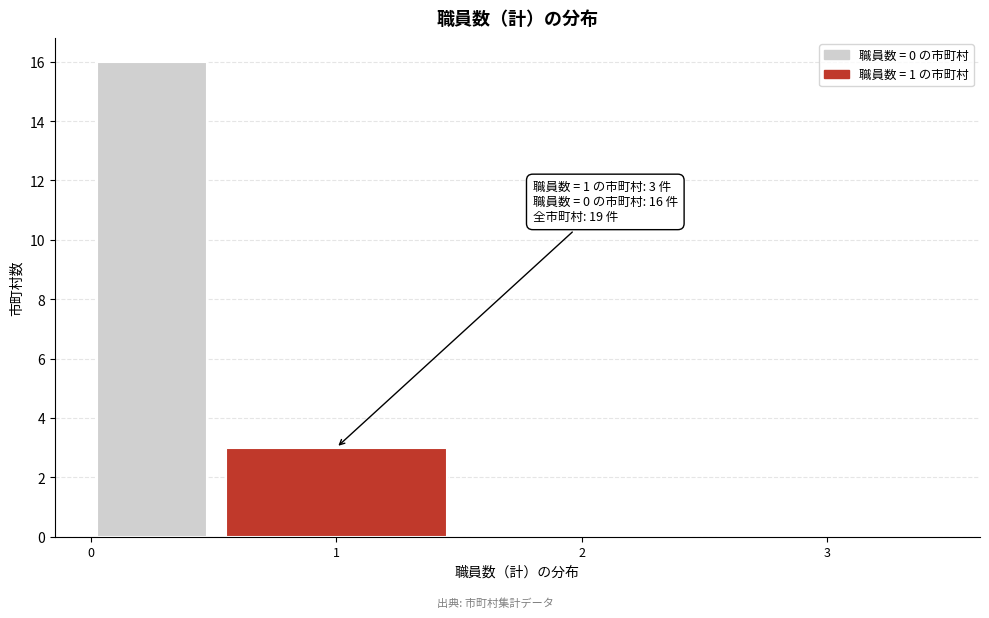

Which range on the x-axis has the tallest bar?

0.0 to 0.5